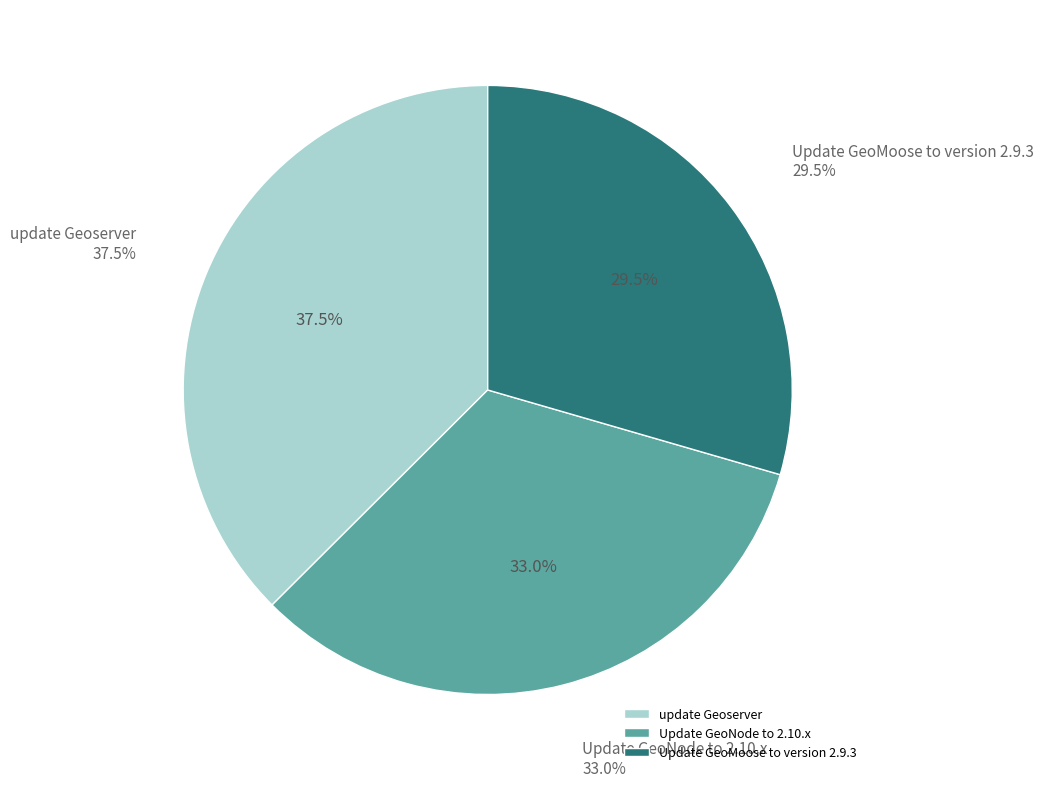

Combined, do Update GeoNode to 2.10.x and Update GeoMoose to version 2.9.3 account for over 50%?

Yes